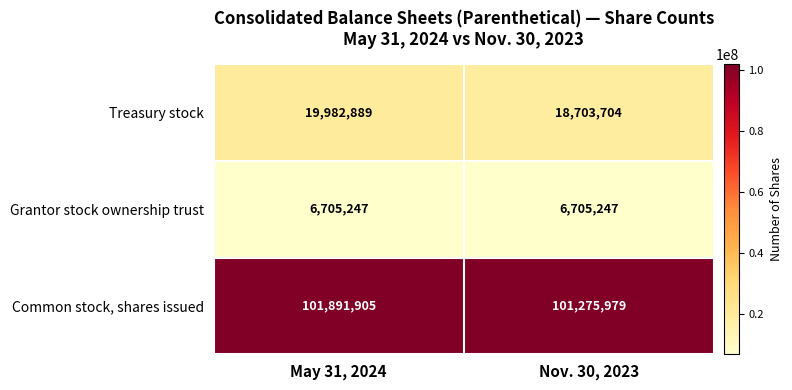

At which category does the chart reach its peak across all series?

May 31, 2024